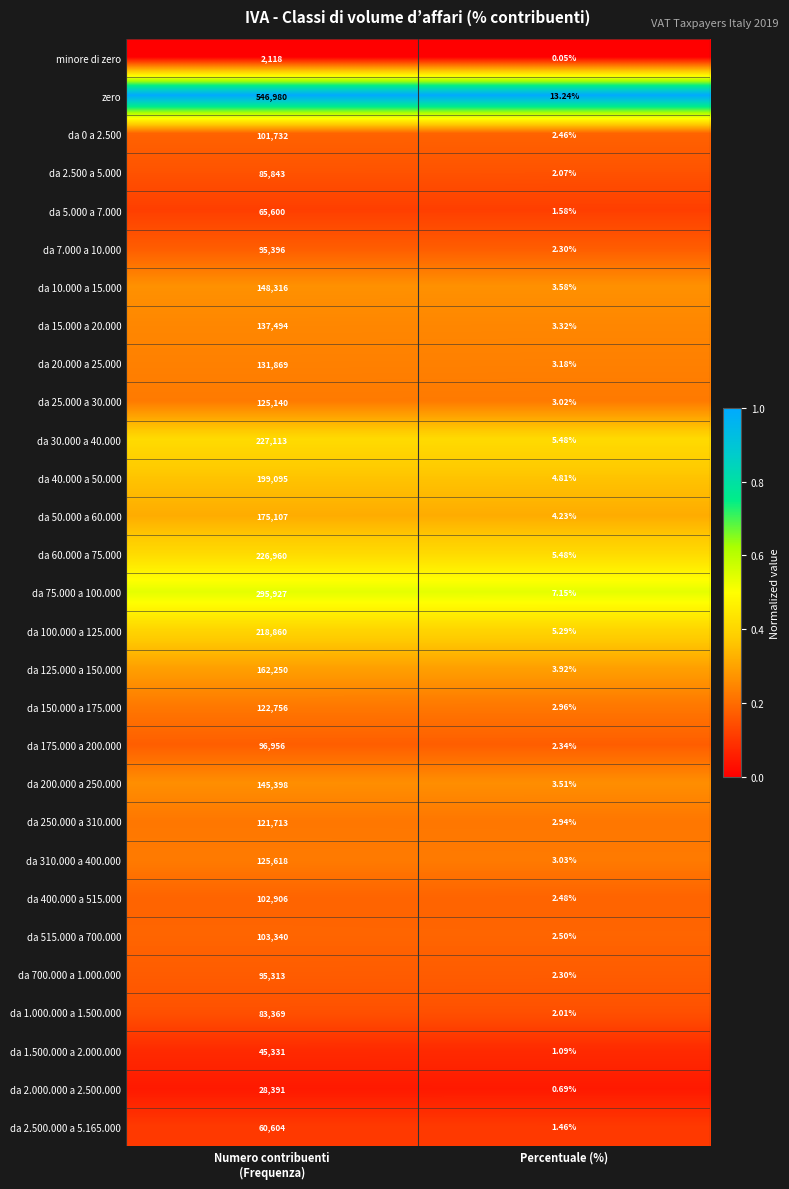

Which series has the largest total across all categories?

zero